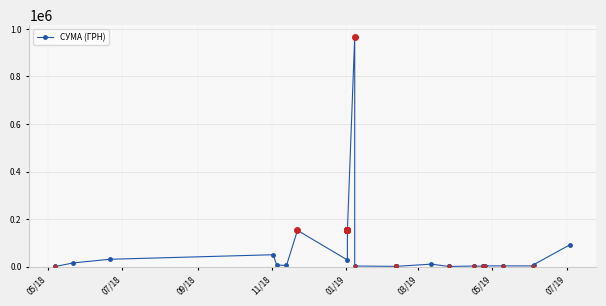

What is the smallest value displayed?

312.4